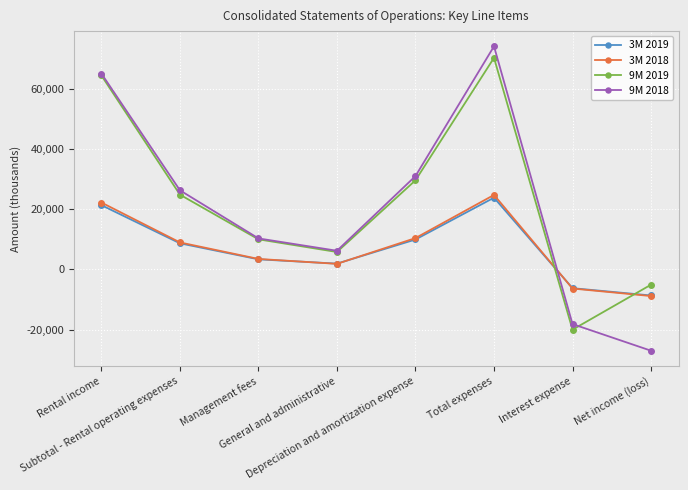

How many data points in 3M 2019 are less than 8640?

4